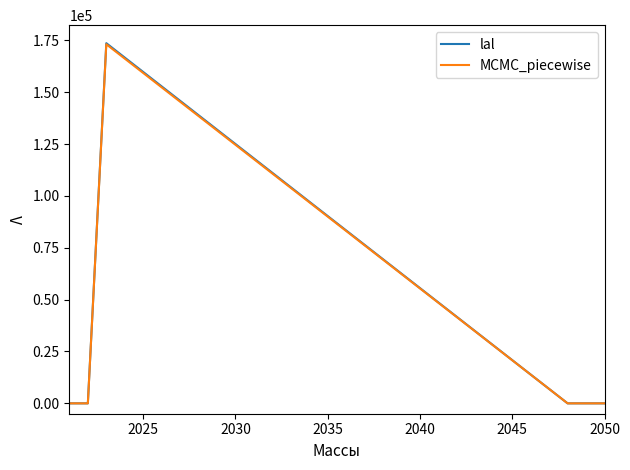

What is the greatest value displayed?

173606.6